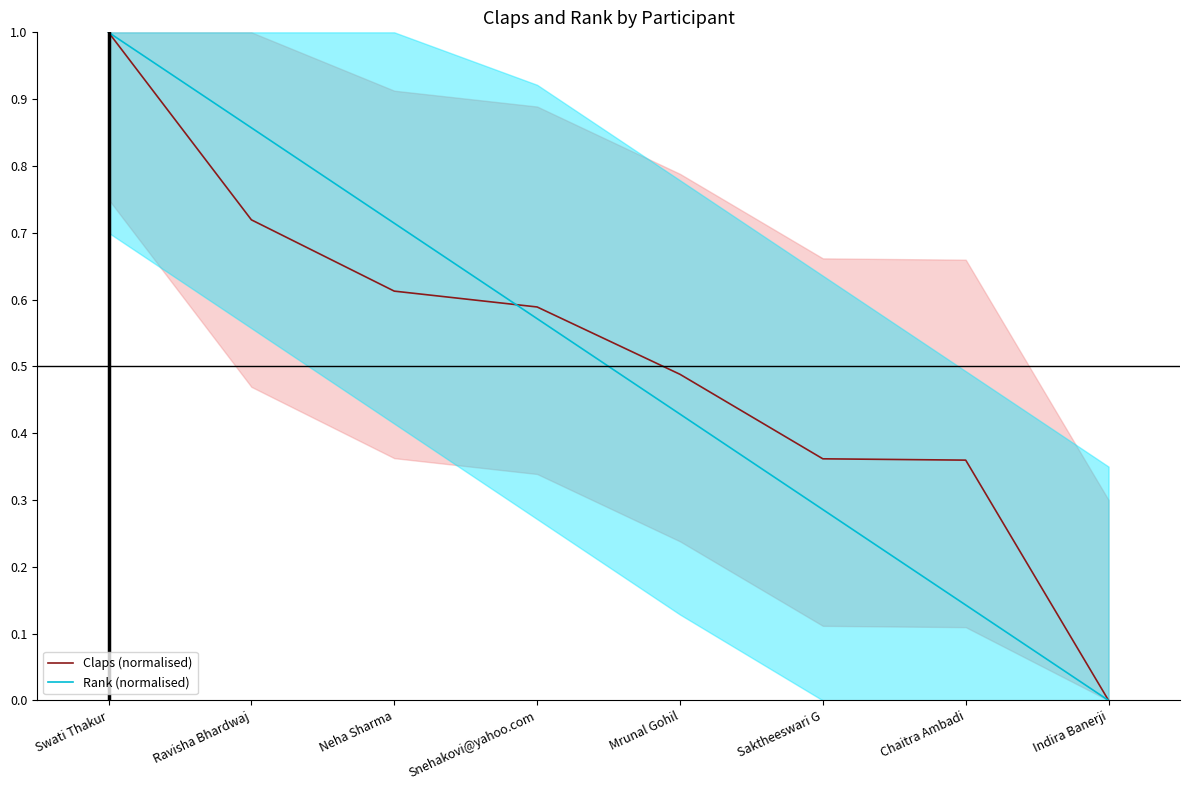

Does the chart display data point markers on the line(s)?

No